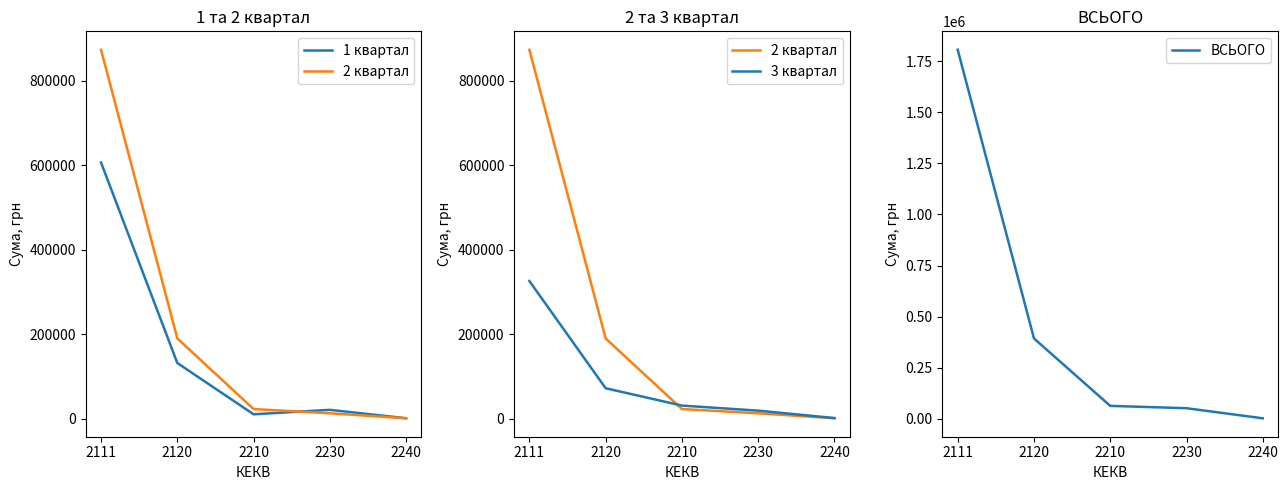

The 3 квартал series shows 31278.3 at 2120. True or false?

False